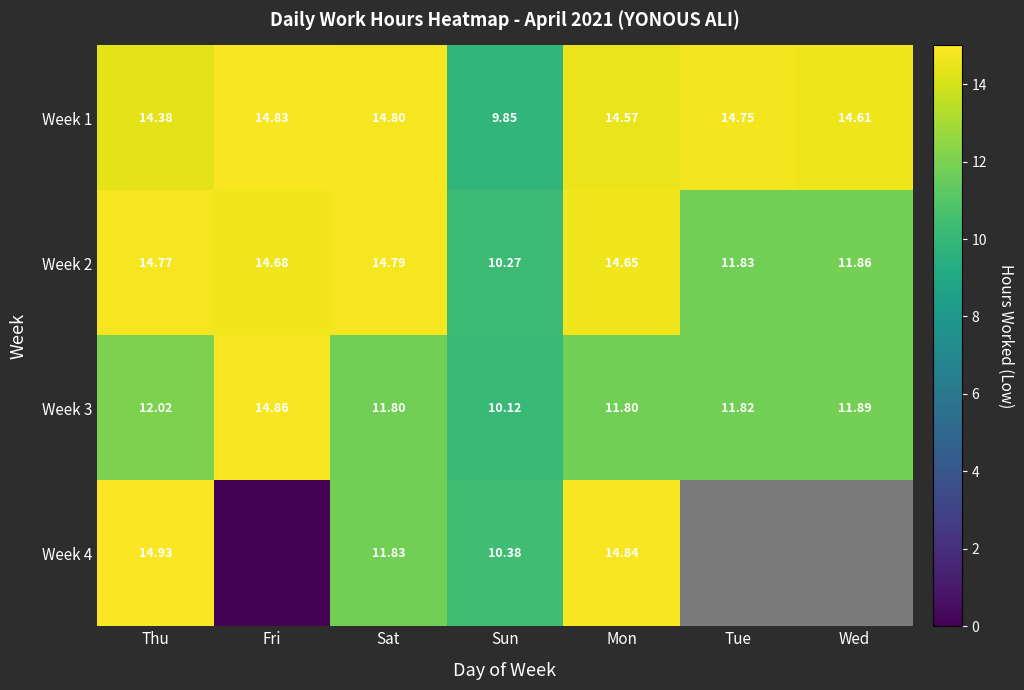

The Week 4 series shows 0.5 at Tue. True or false?

False